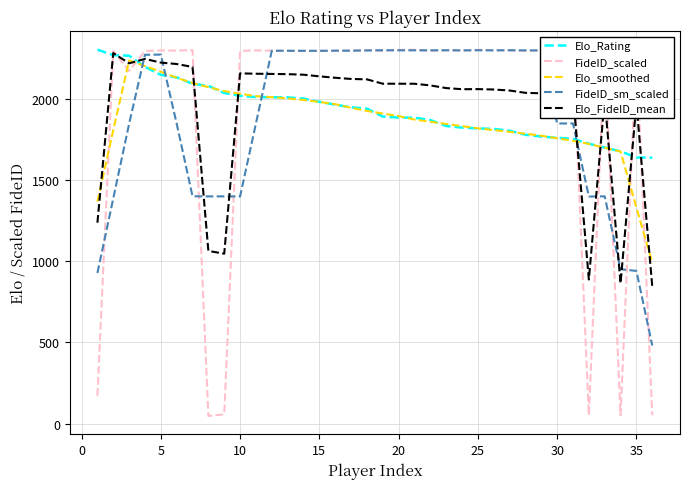

How many distinct data groups are displayed?

5